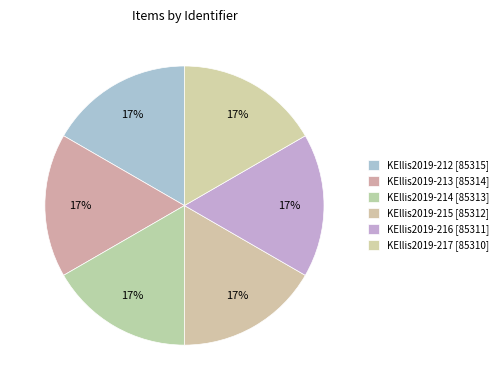

Is there any slice that represents more than half of the pie?

No